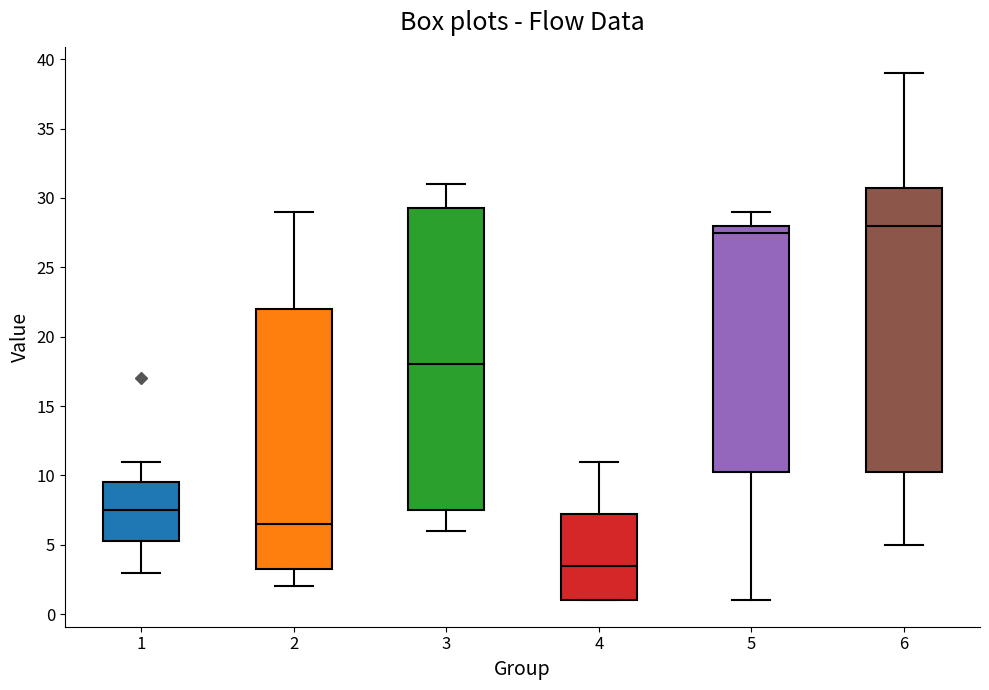

Reading left to right, read every box against the y-axis: the position of its median line, the range the box covers, and the ends of its whiskers. The values are not printed on the chart, so give them approximately, as read against the axis.

1: median 7.5, box 5.5 to 9.5, whiskers 3.0 to 11.0
2: median 6.5, box 3.5 to 22.0, whiskers 2.0 to 29.0
3: median 18.0, box 7.5 to 29.5, whiskers 6.0 to 31.0
4: median 3.5, box 1.0 to 7.5, whiskers 1.0 to 11.0
5: median 27.5, box 10.5 to 28.0, whiskers 1.0 to 29.0
6: median 28.0, box 10.5 to 31.0, whiskers 5.0 to 39.0